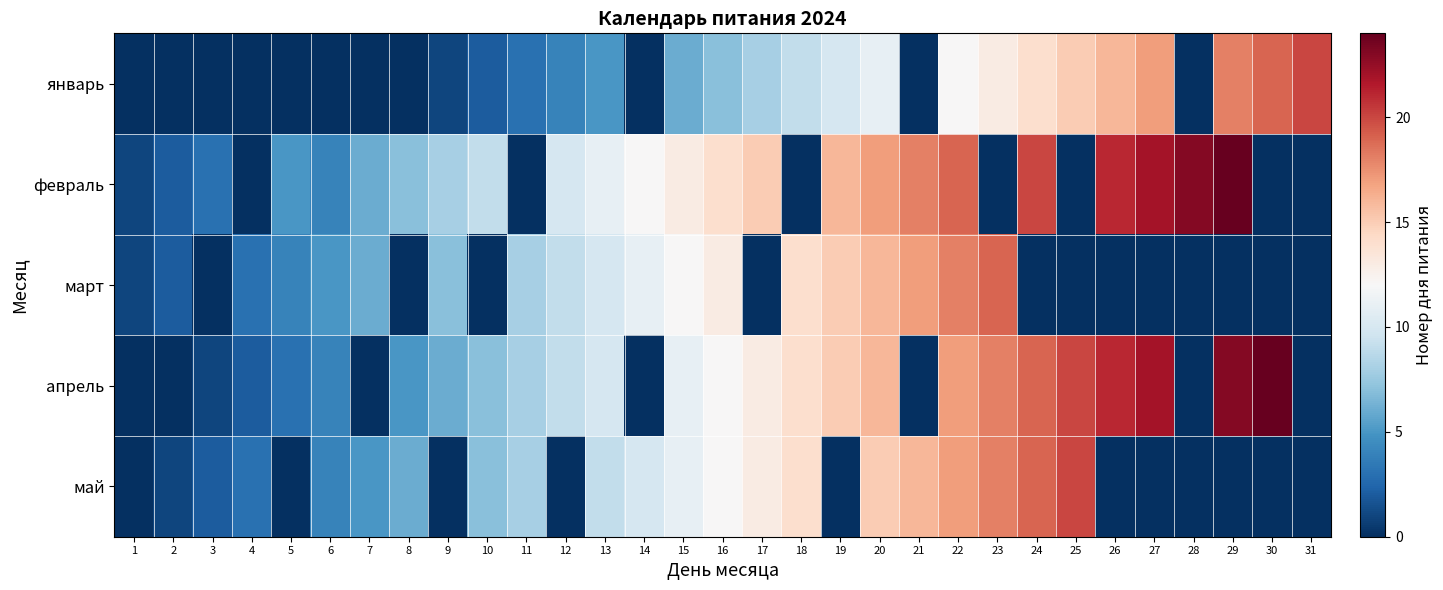

List the series in order of their peak value, lowest first.

март, январь, май, февраль, апрель